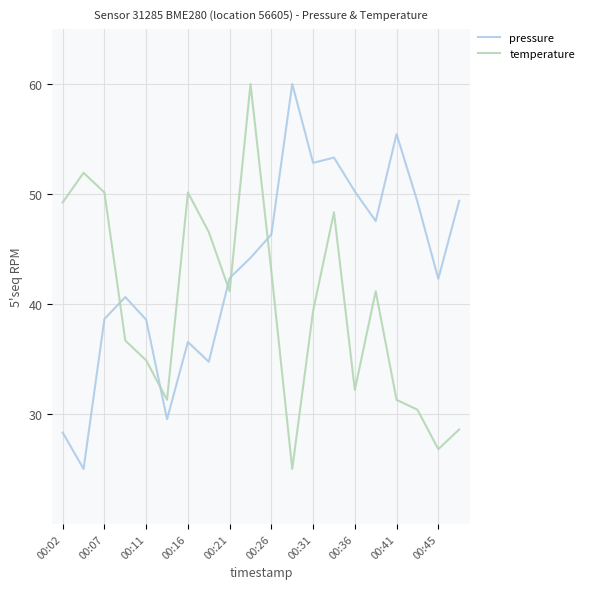

List the series in order of their overall mean, lowest first.

temperature, pressure